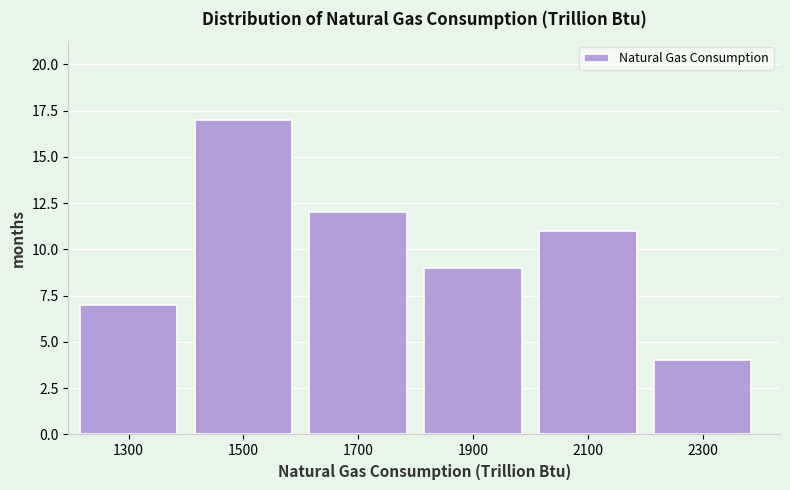

Reading left to right, what are all the values shown in this chart?

1300=7	1500=17	1700=12	1900=9	2100=11	2300=4